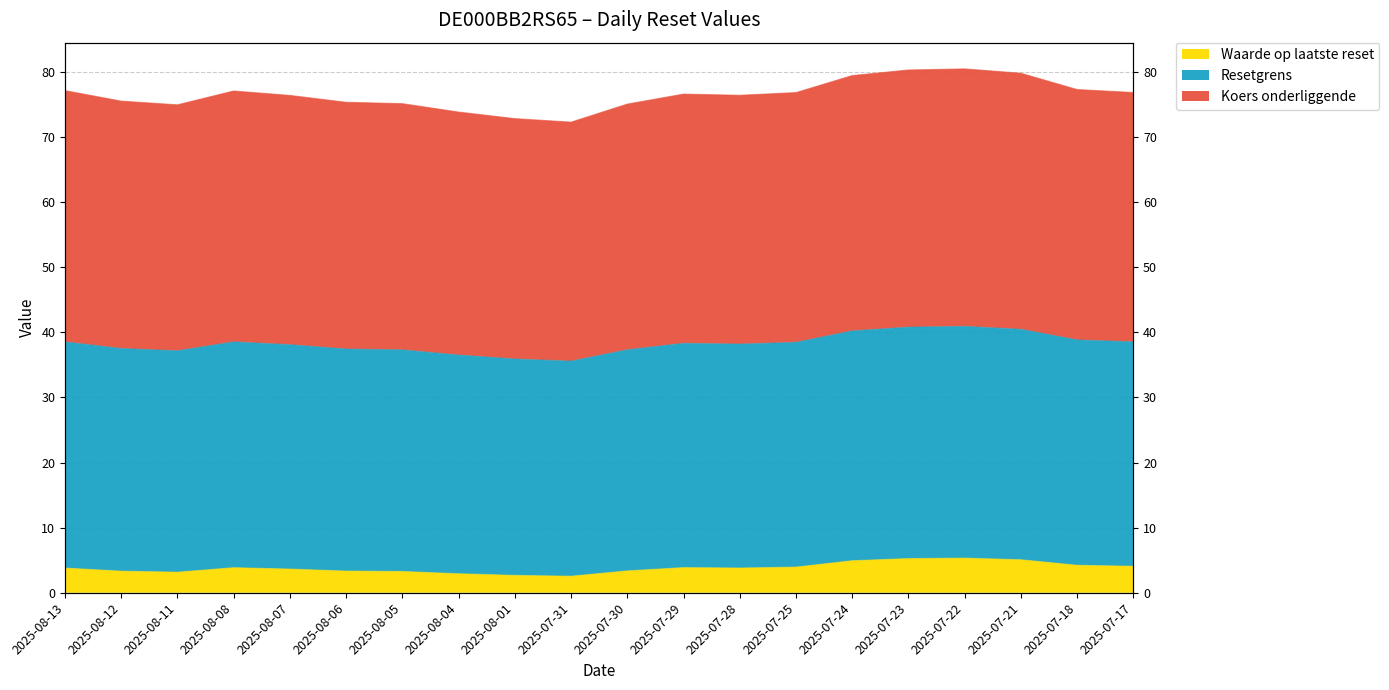

At which category does Waarde op laatste reset reach its first local valley?

2025-08-11